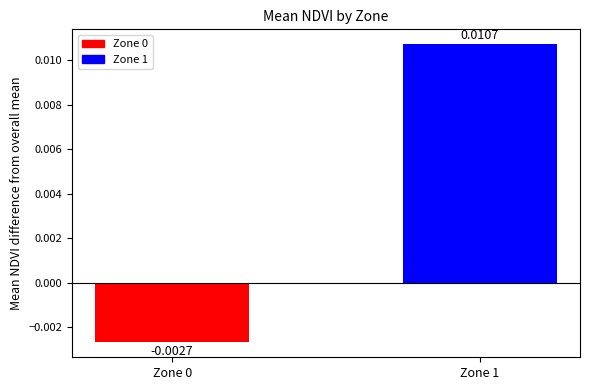

How many values are above zero?

1